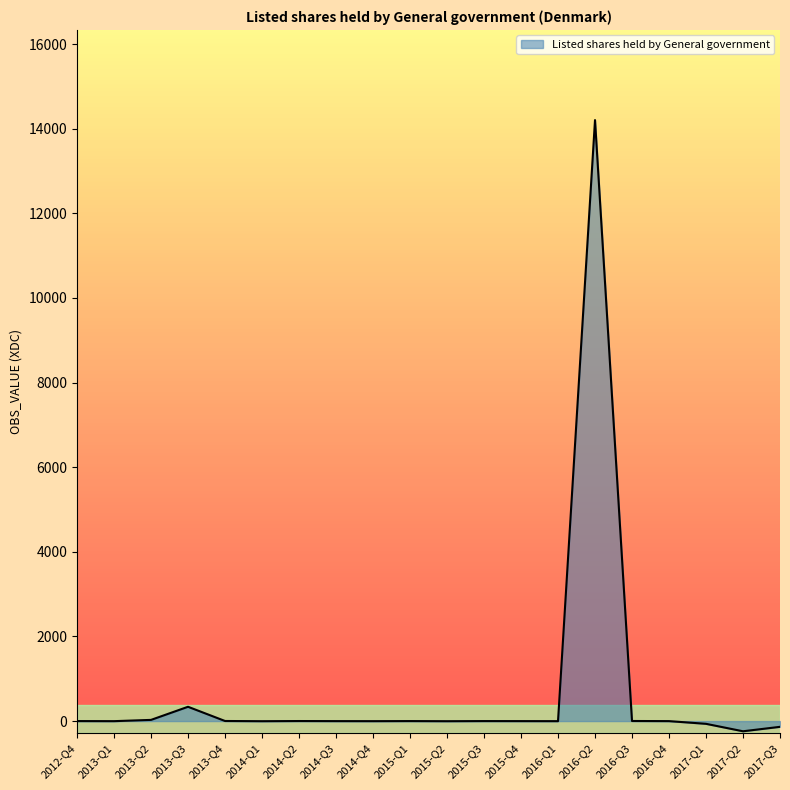

Which category has the highest value across all series?

2016-Q2